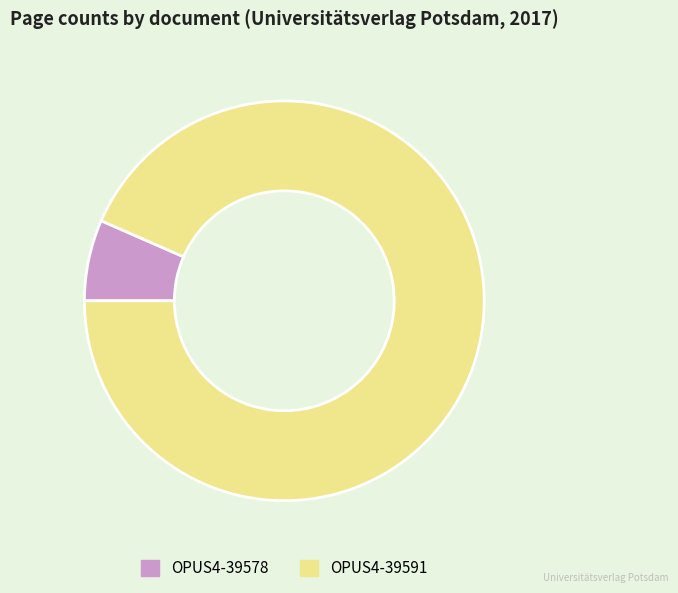

True or false: OPUS4-39578 accounts for 7% of the total.

True